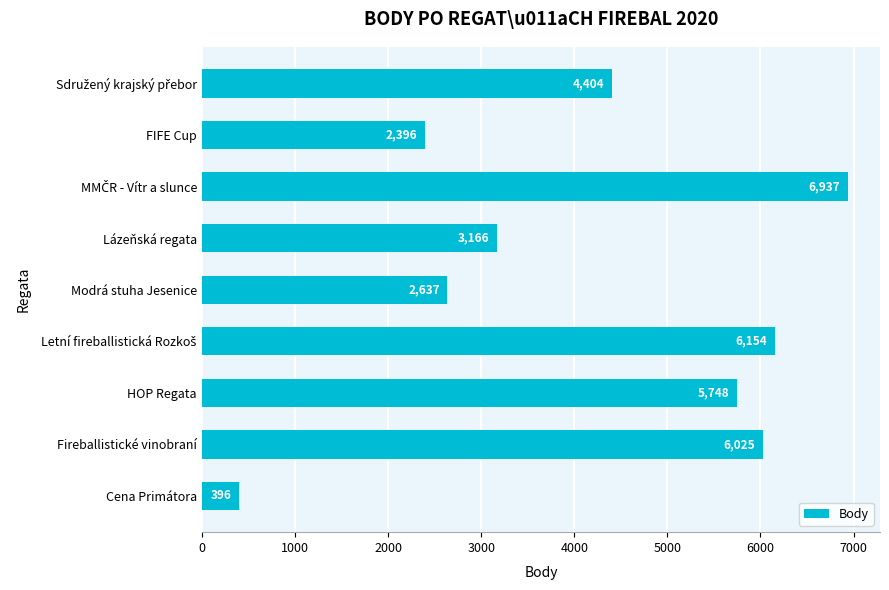

Between Cena Primátora and Fireballistické vinobraní, which is larger?

Fireballistické vinobraní